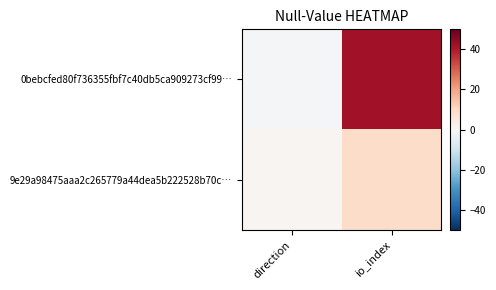

Which series has the largest total across all categories?

0bebcfed80f736355fbf7c40db5ca909273cf99…